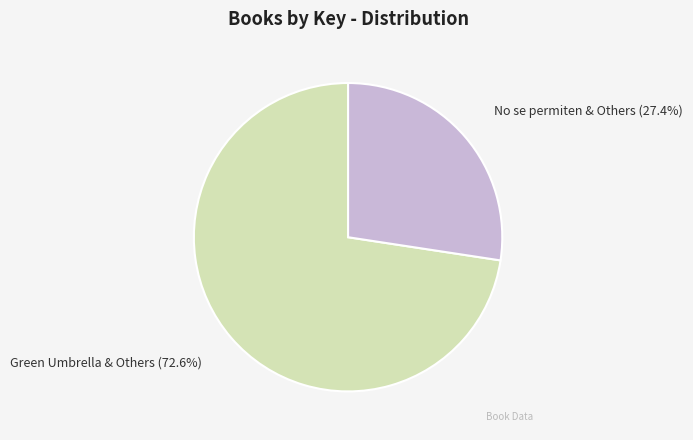

Is there a majority slice in this chart?

Yes